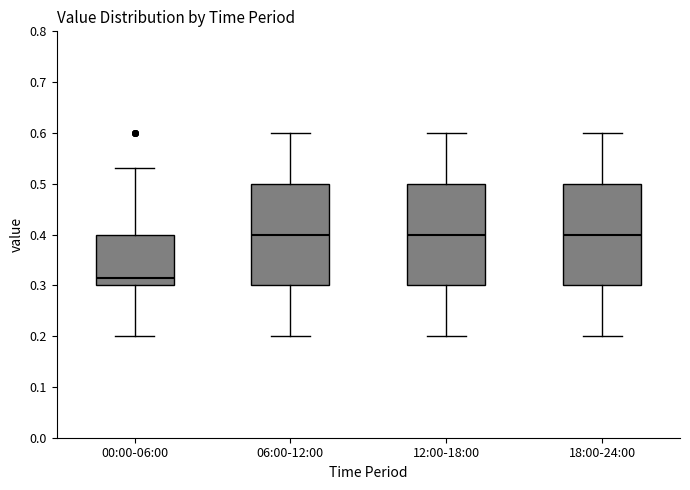

Reading left to right, transcribe this box plot: for each box, give where its median line is, the range the box spans, and where its two whiskers end, as read against the y-axis. The values are not printed on the chart, so give them approximately, as read against the axis.

00:00-06:00: median 0.32, box 0.30 to 0.40, whiskers 0.20 to 0.53
06:00-12:00: median 0.40, box 0.30 to 0.50, whiskers 0.20 to 0.60
12:00-18:00: median 0.40, box 0.30 to 0.50, whiskers 0.20 to 0.60
18:00-24:00: median 0.40, box 0.30 to 0.50, whiskers 0.20 to 0.60